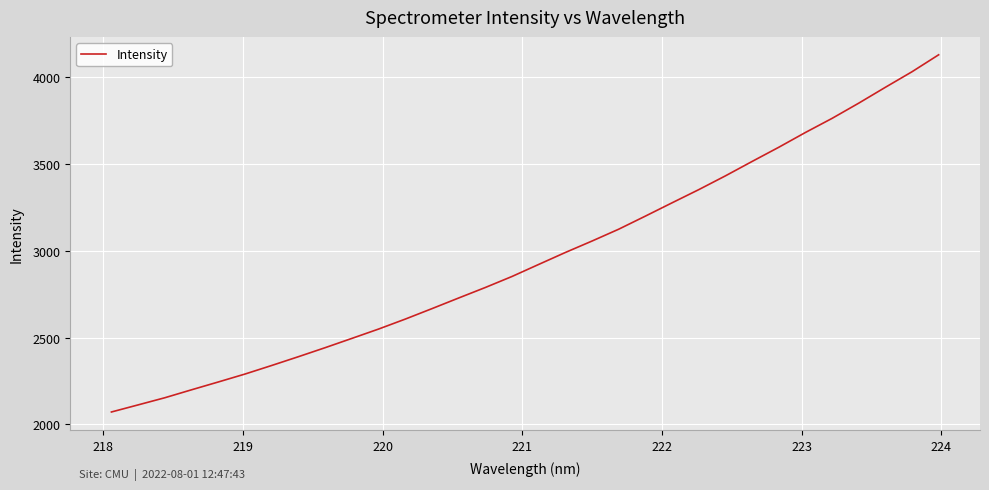

What is the difference between the maximum and minimum values?

2059.0